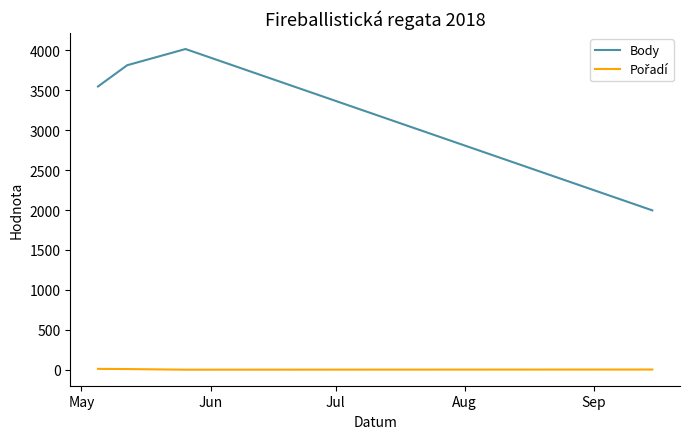

What is the sum of all Body values?

13372